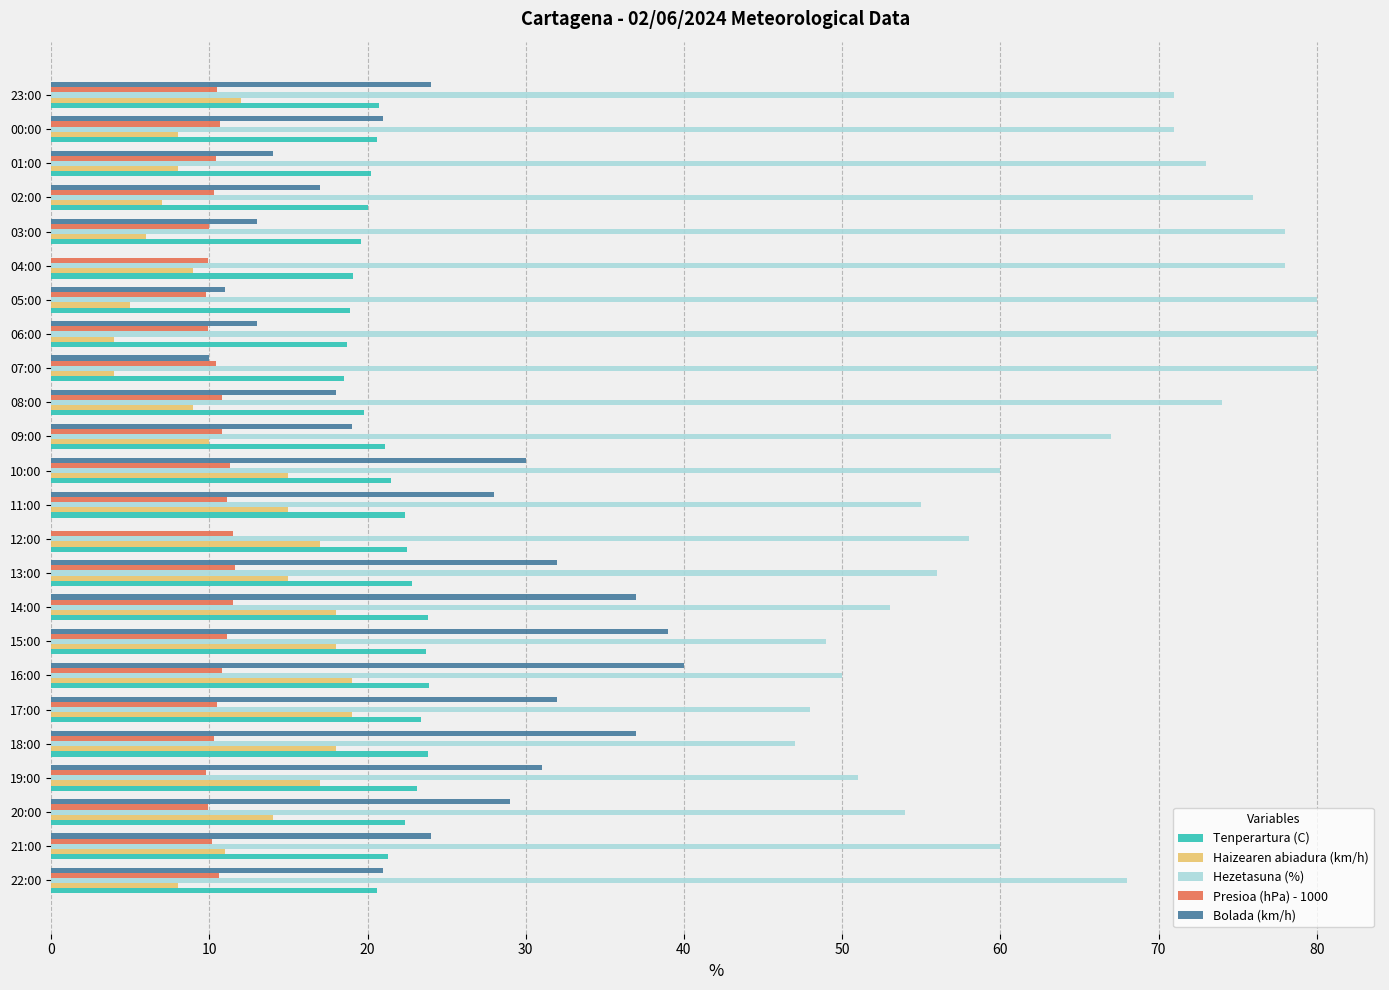

Between 11:00 and 02:00, which series saw the biggest shift?

Hezetasuna (%)